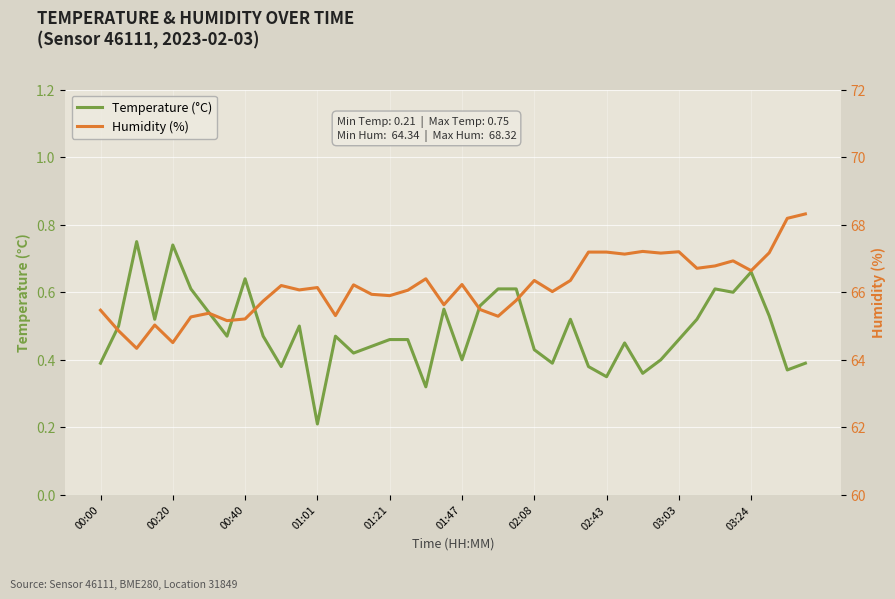

What is the sum of the Temperature (°C) values at 00:00 and 30?

0.8